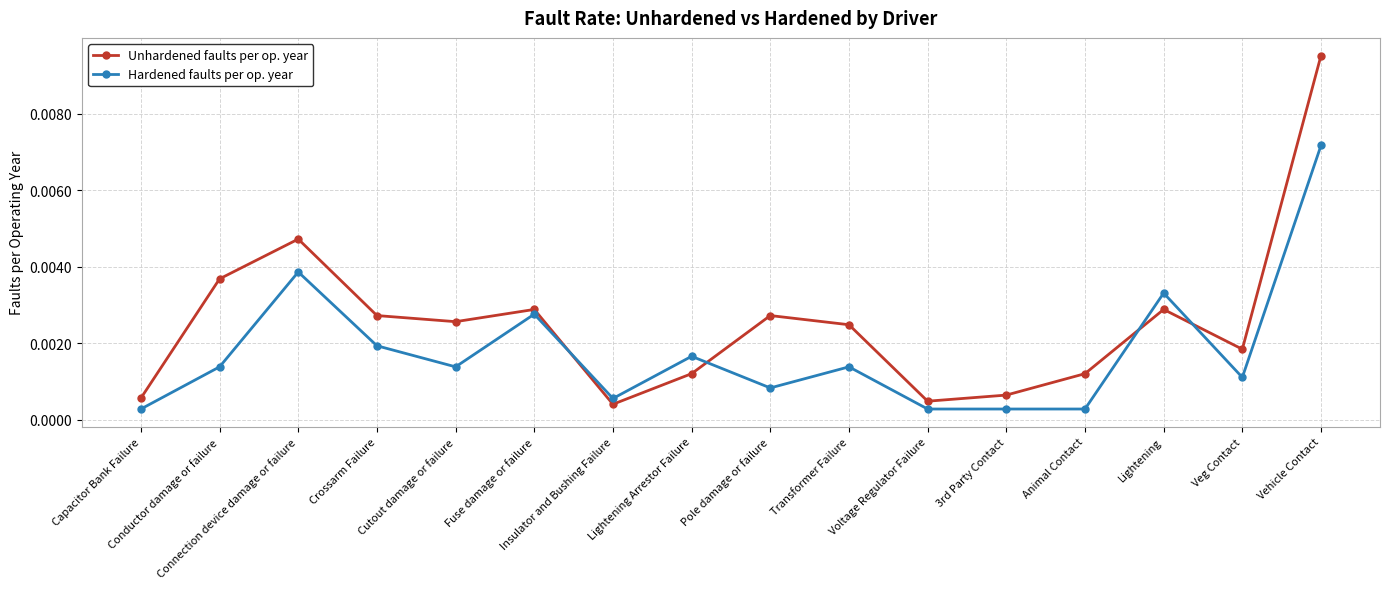

Which series has the largest total across all categories?

Unhardened faults per op. year